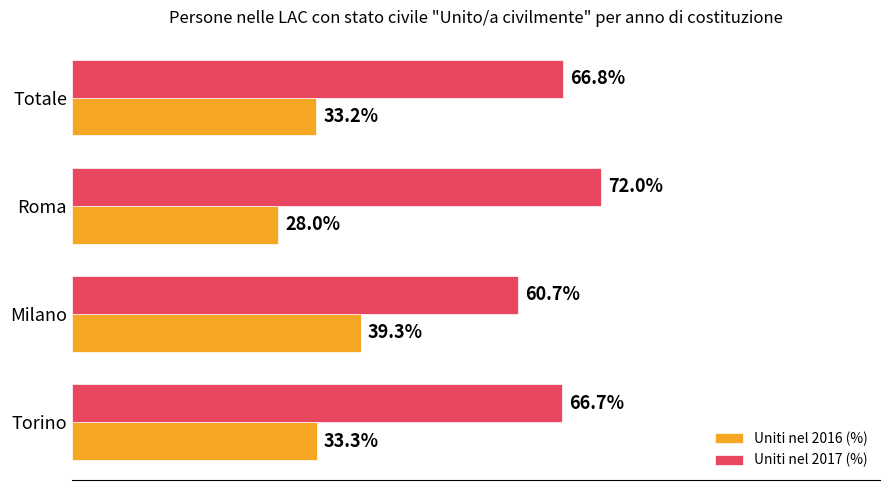

At Totale, list the series in order from largest to smallest.

Uniti nel 2017 (%), Uniti nel 2016 (%)